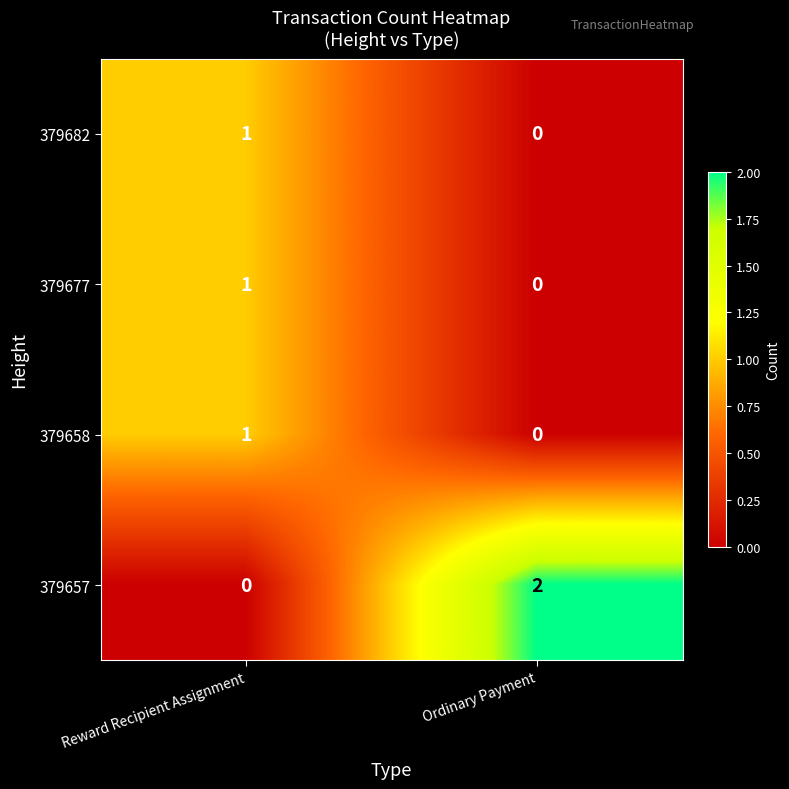

Reading left to right, what are all the values shown in this chart?

379682: 1	0
379677: 1	0
379658: 1	0
379657: 0	2